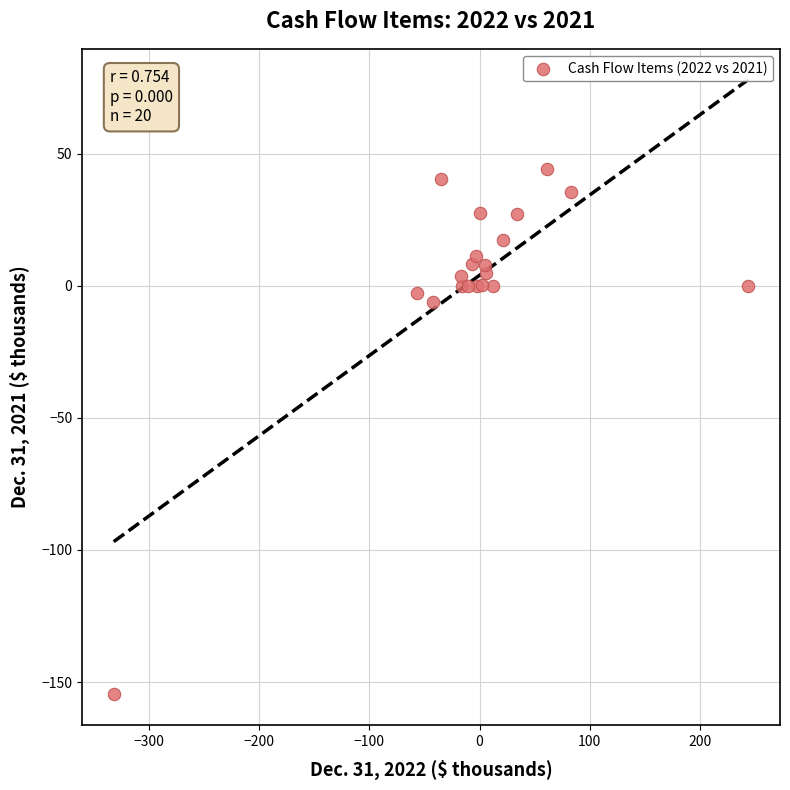

What Y value in the scatter plot is closest to -55?

-6.2